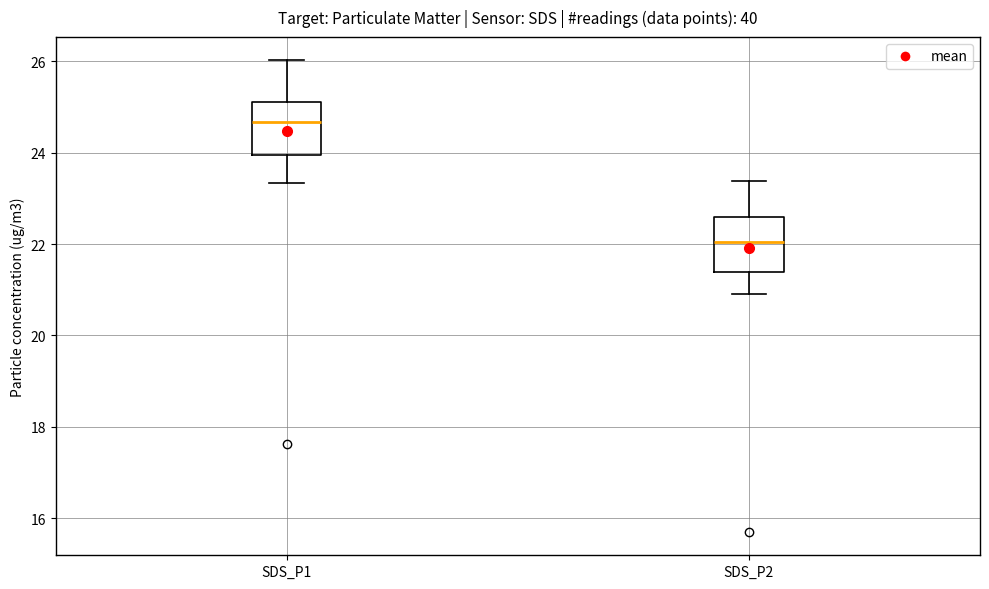

Which box has the highest median line?

SDS_P1